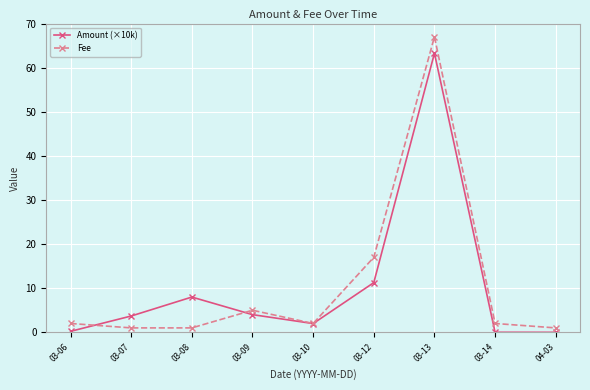

Which series has the largest range (max minus min)?

Fee